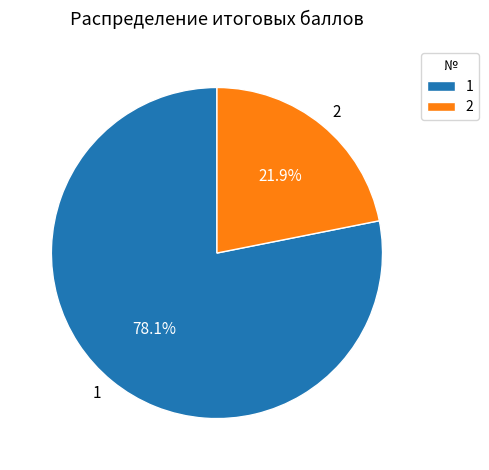

To the nearest percent, what is the average slice percentage?

50%